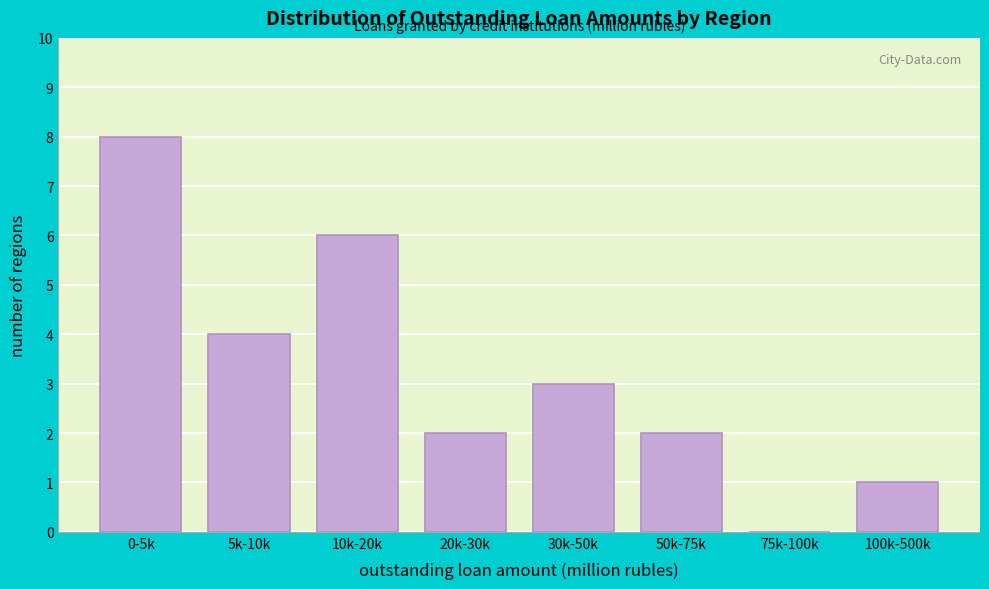

Reading right to left, list all the values displayed in this chart.

100k-500k=1	75k-100k=0	50k-75k=2	30k-50k=3	20k-30k=2	10k-20k=6	5k-10k=4	0-5k=8